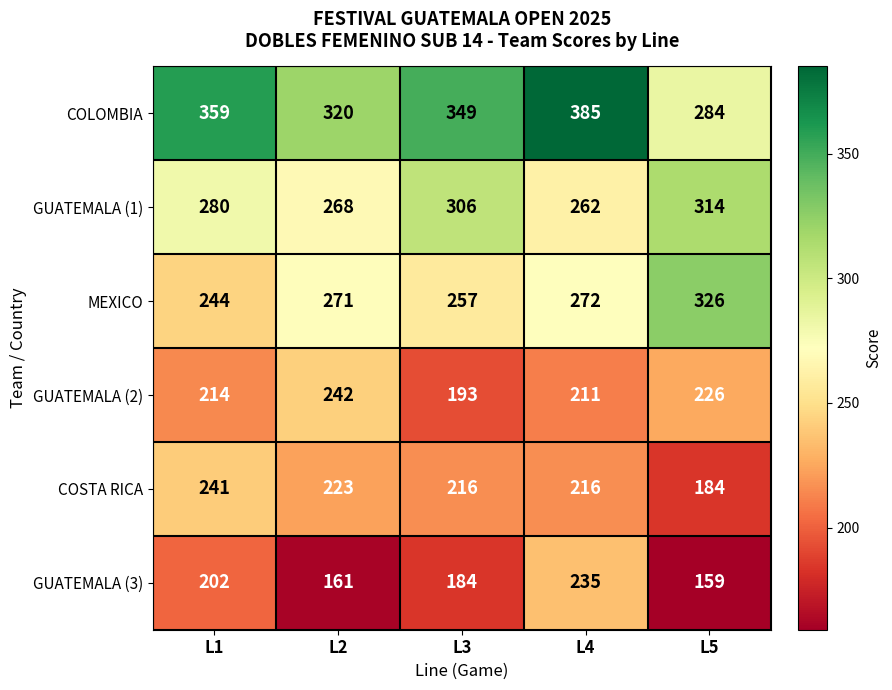

What is the sum of all GUATEMALA (3) values?

941